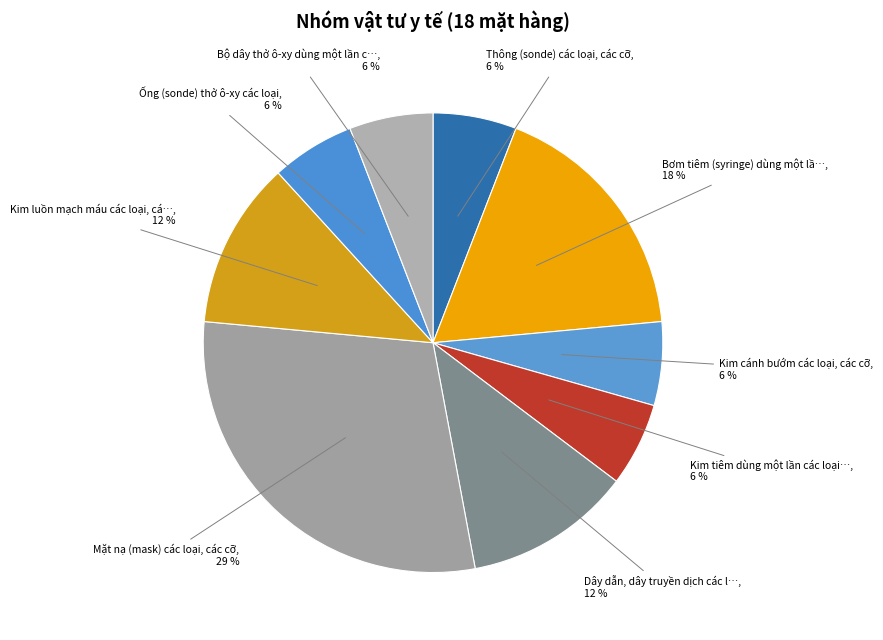

How many segments does this pie chart have?

9